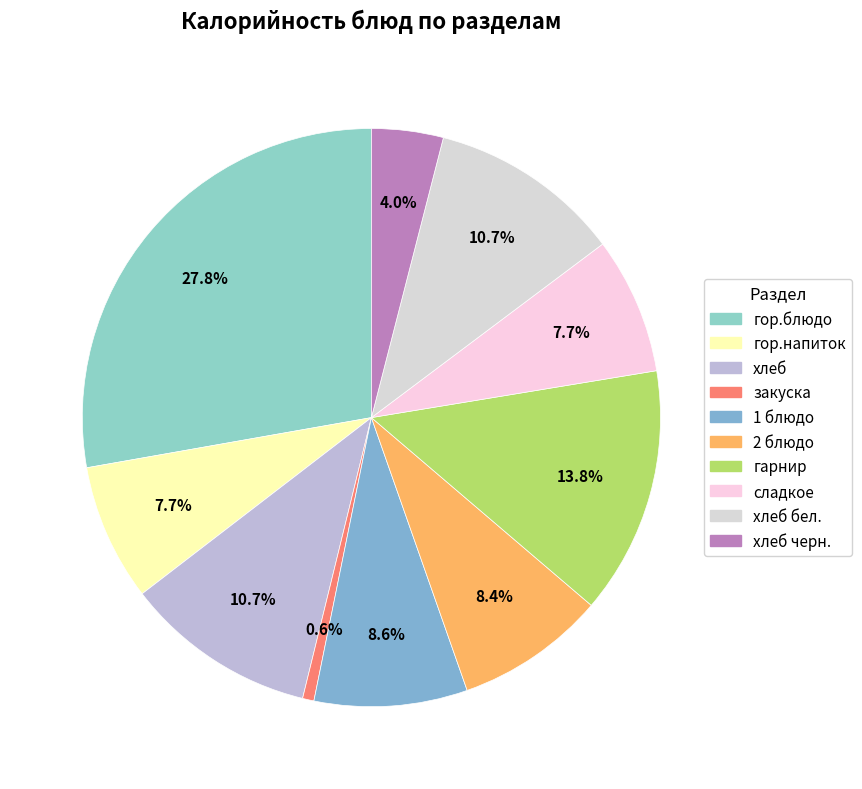

How many slices are in this pie chart?

10